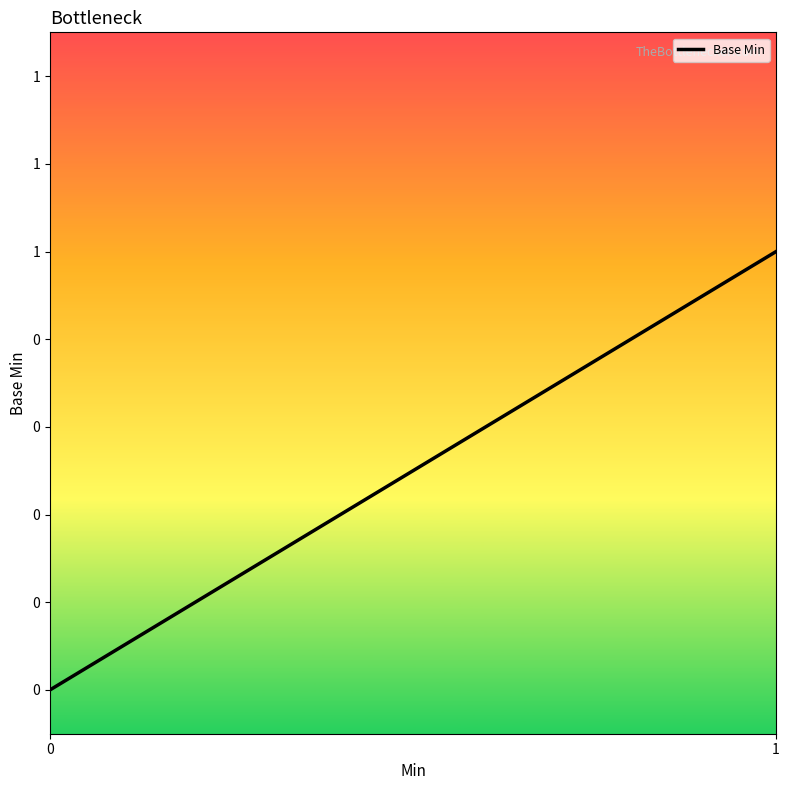

Rank the categories by value from lowest to highest.

0, 1